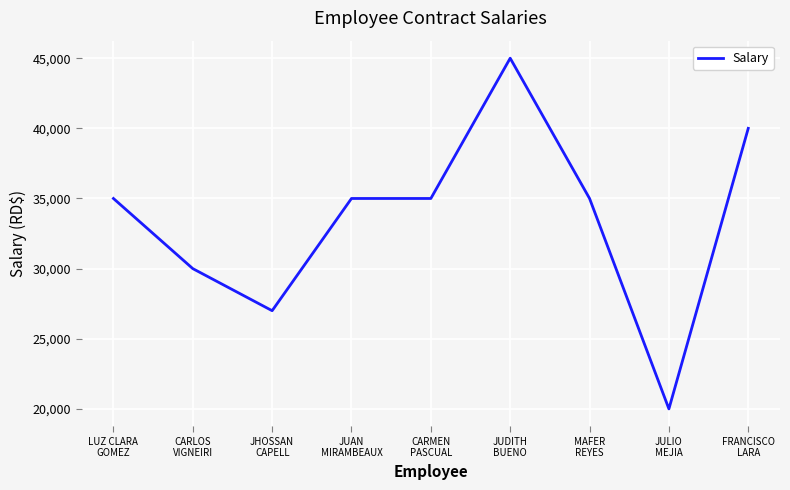

The chart shows a value of 46903 at CARLOS
VIGNEIRI. True or false?

False